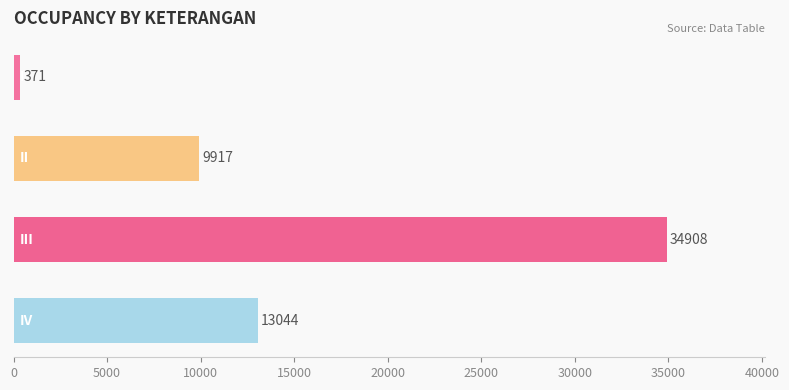

What is the minimum value shown in the chart?

371